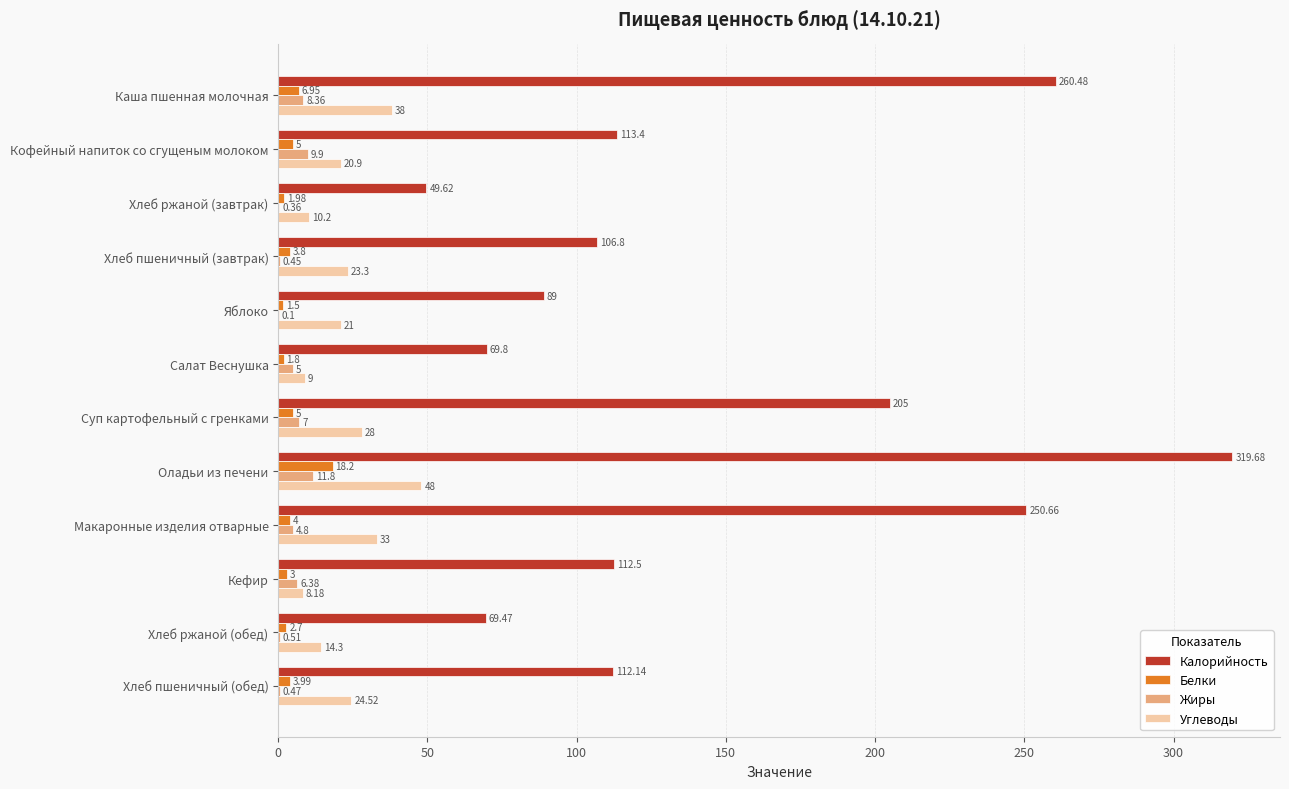

What is the sum of all Жиры values?

55.1